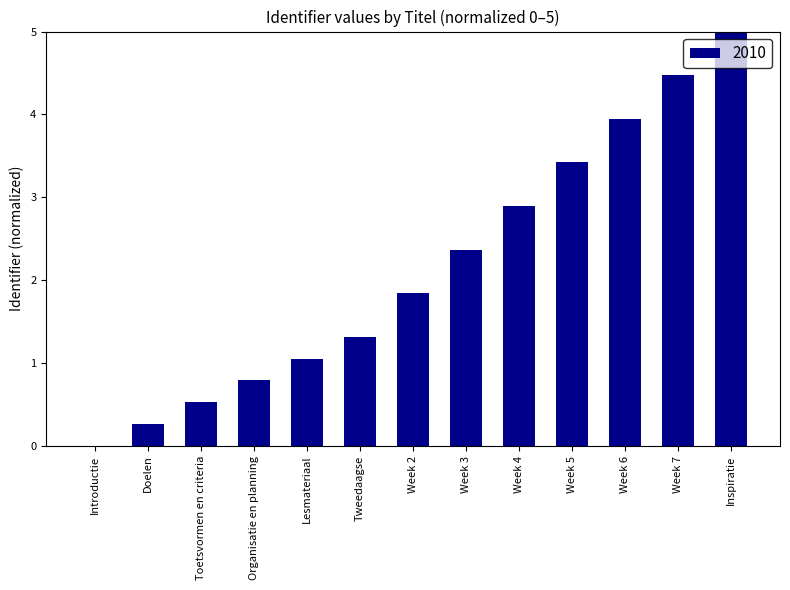

Where does the data first go above 1?

Lesmateriaal